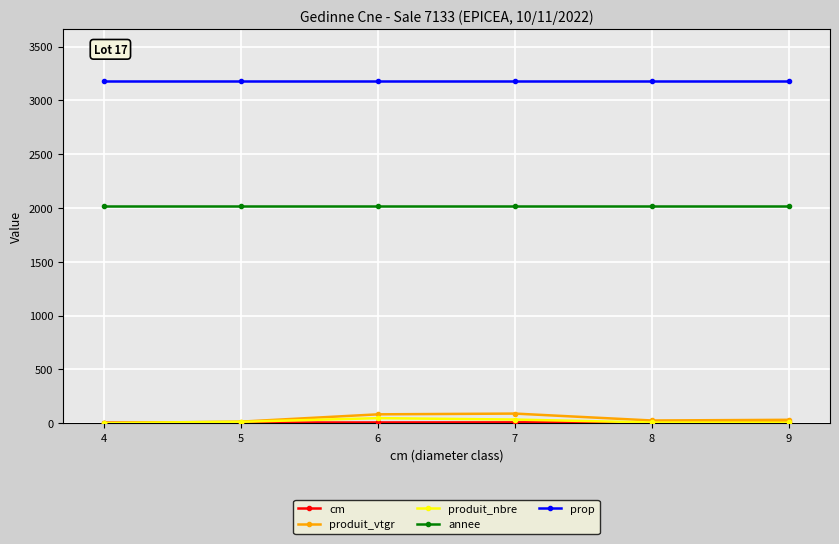

How many lines are shown in the chart?

5